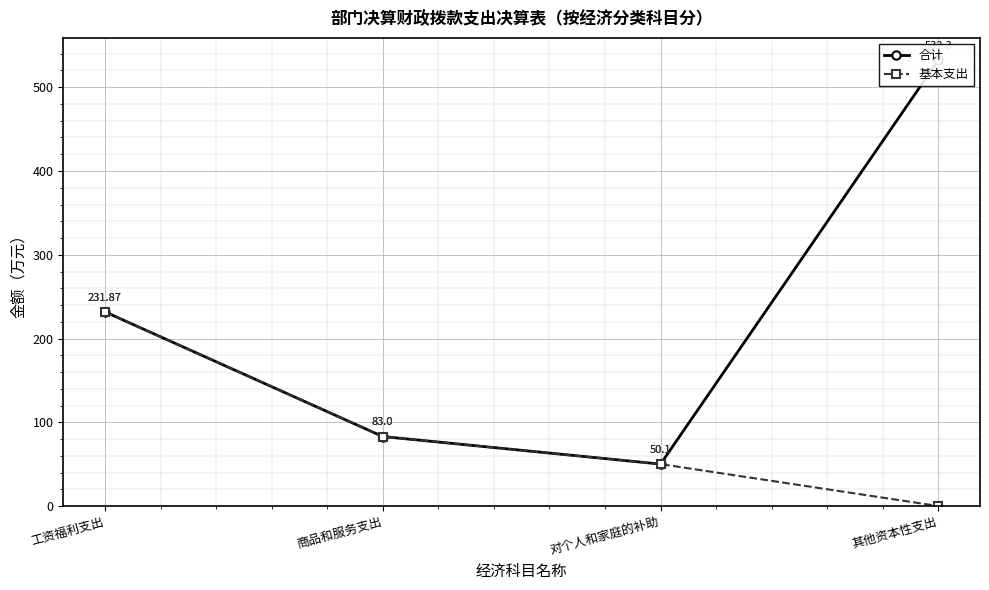

True or false: 合计 and 基本支出 intersect in this chart.

False